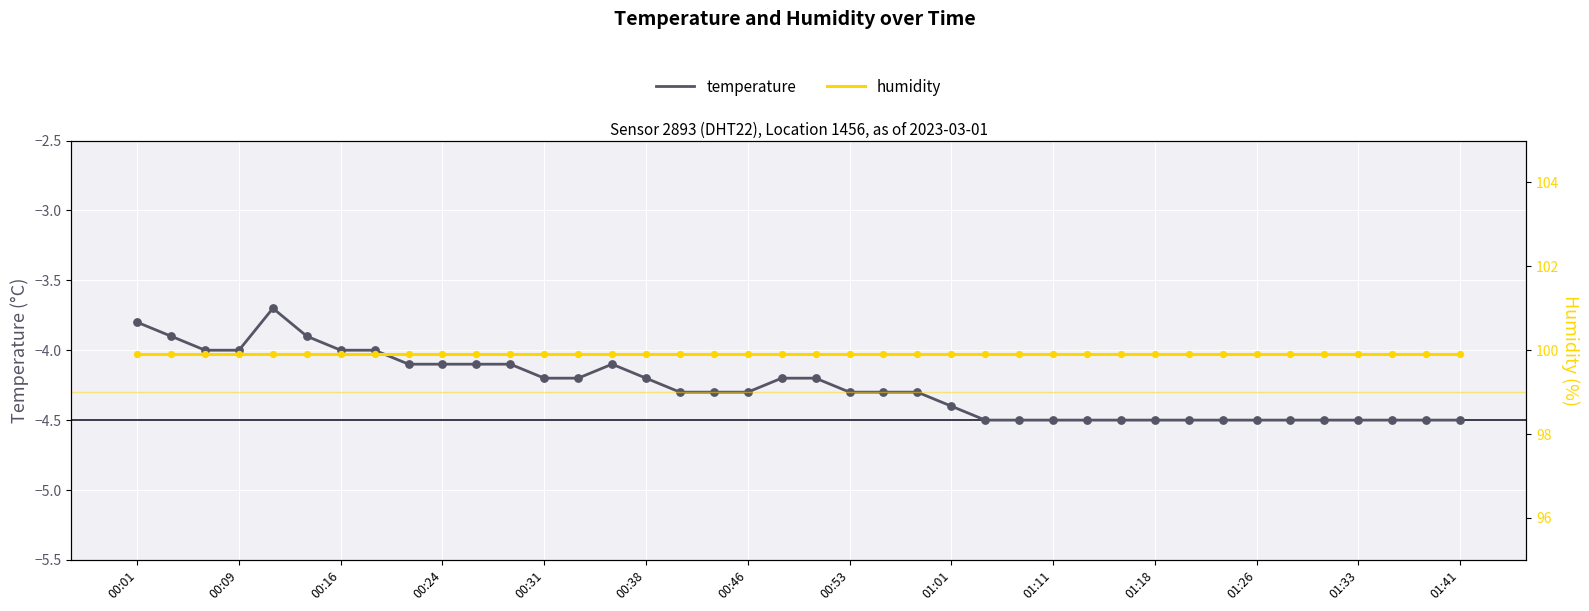

Which series has the widest spread of Y values?

temperature